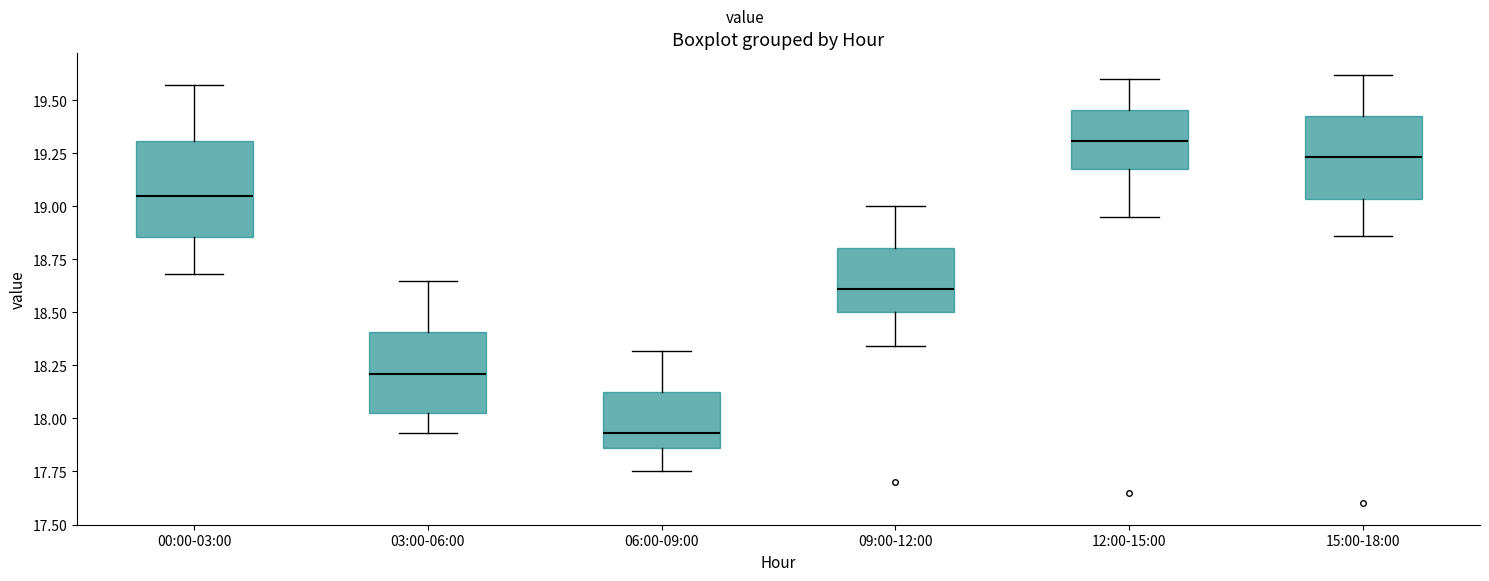

Comparing the boxes themselves (not the whiskers), which one is the tallest?

00:00-03:00